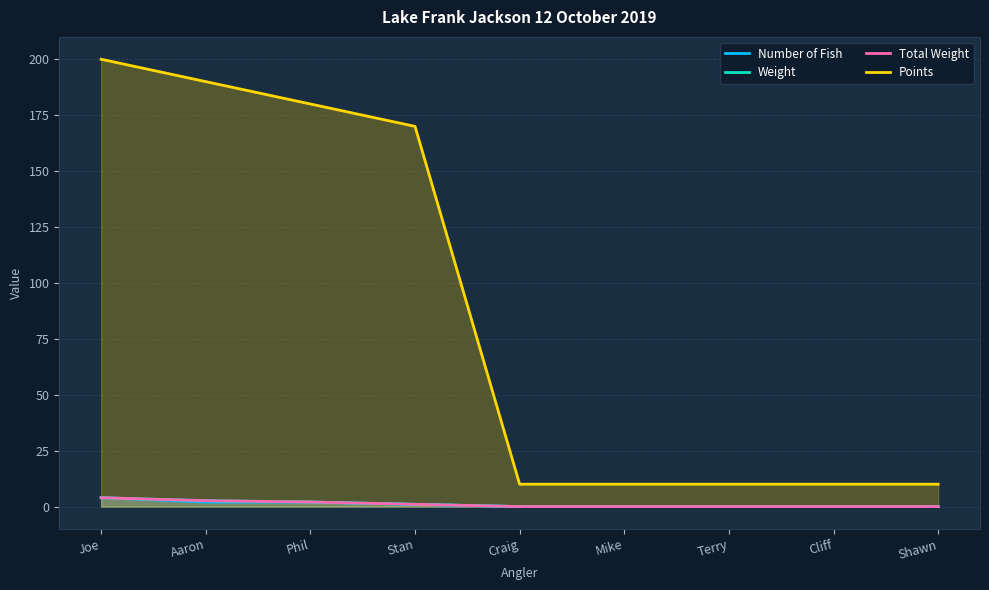

How many values in the Number of Fish series exceed 0?

4